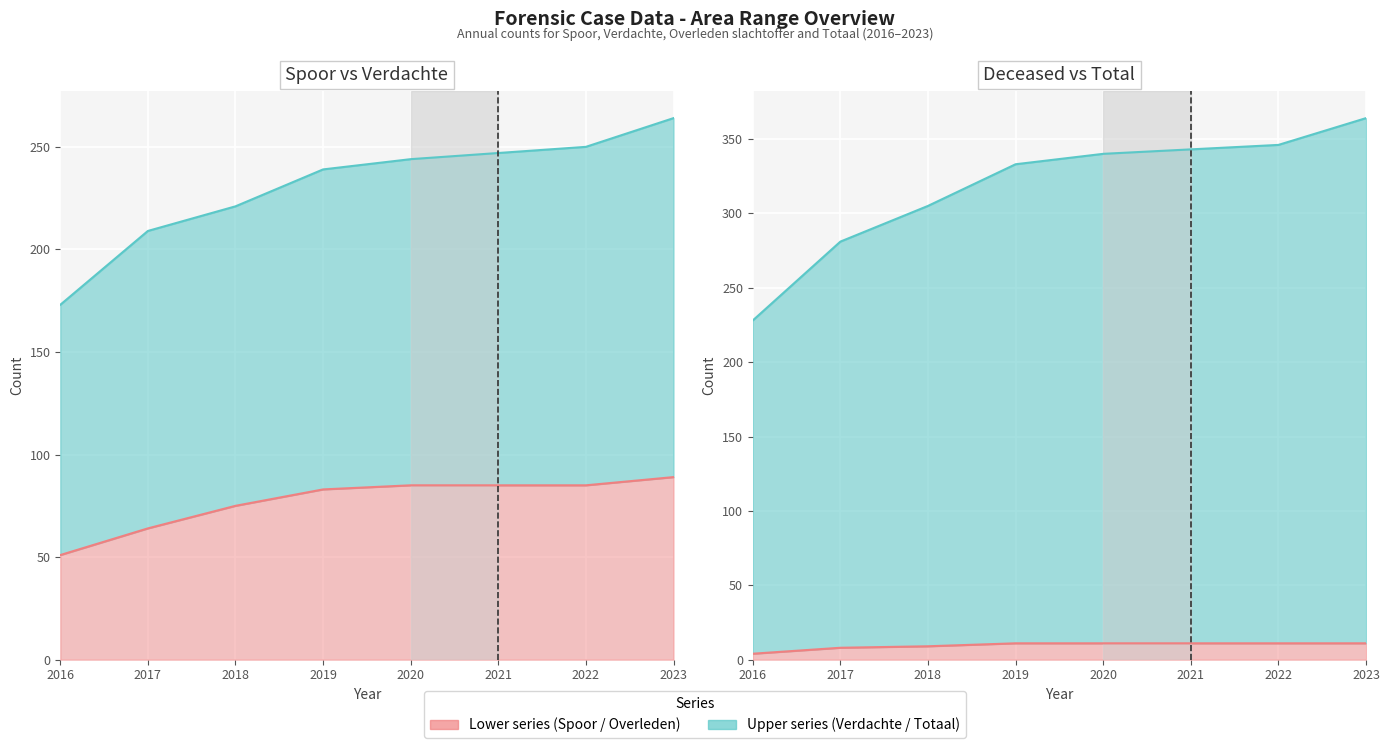

Which series has the largest total across all categories?

Totaal line